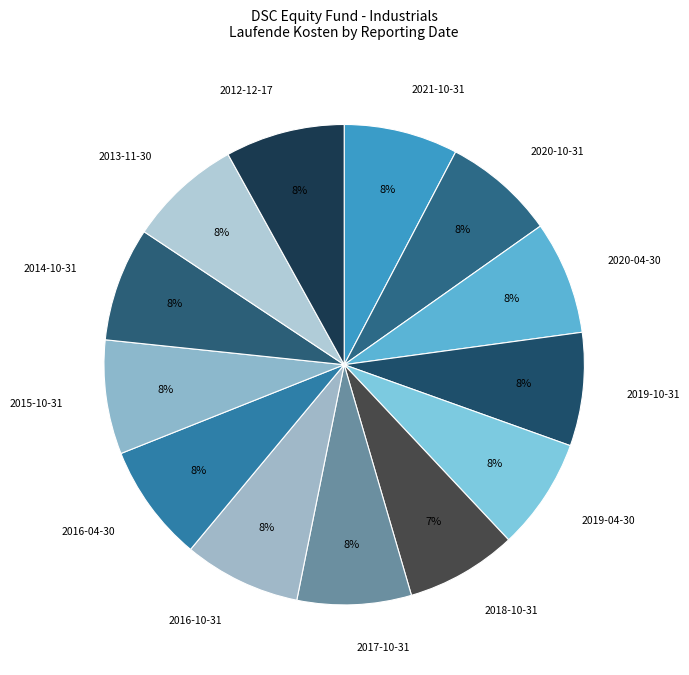

Count the number of slices in the pie.

13